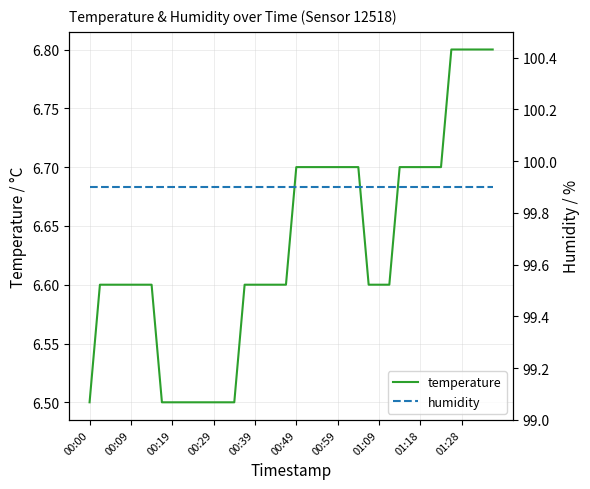

Does the chart display data point markers on the line(s)?

No